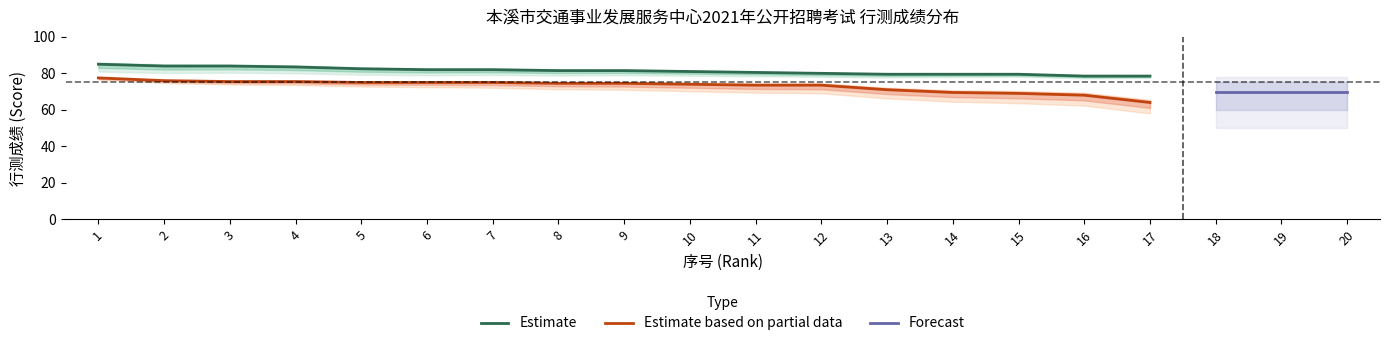

True or false: Forecast and Estimate based on partial data intersect in this chart.

False